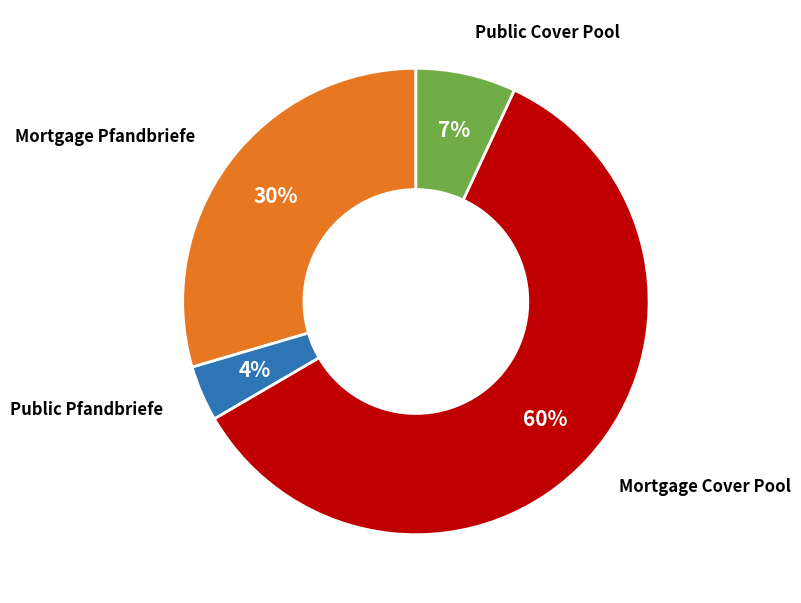

Is there any slice that represents more than half of the pie?

Yes